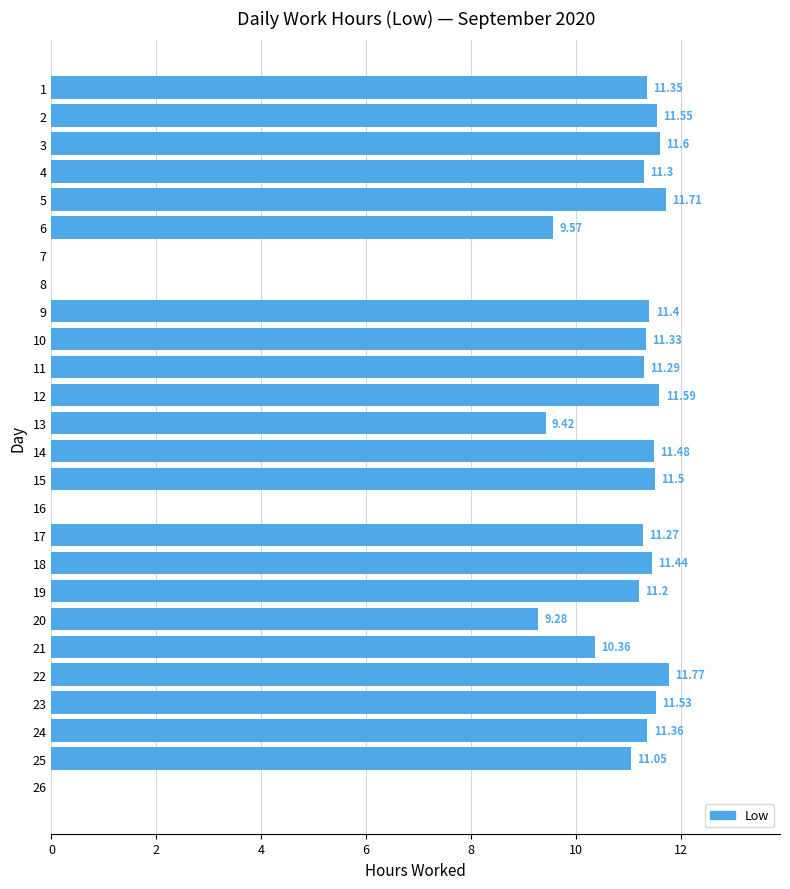

What is the sum of the values at 25 and 14?

22.5